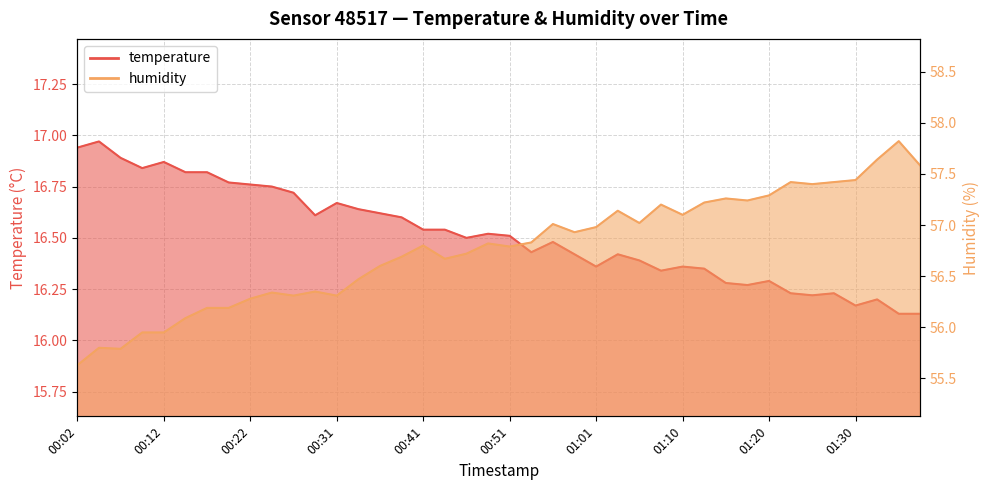

What is the label of the 9th point from the left?

00:22